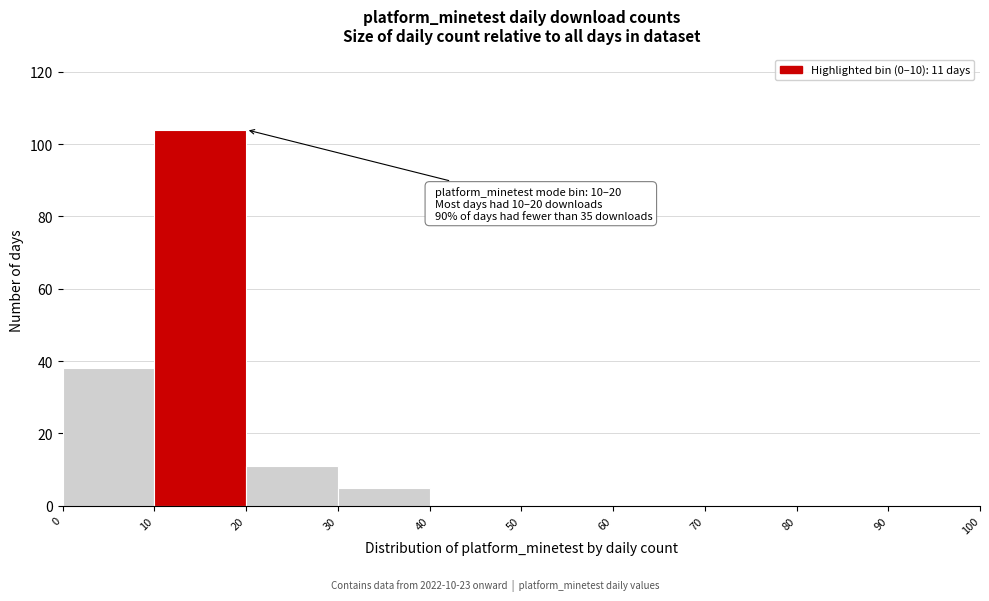

Over which range of the x-axis is the bar tallest?

10 to 20